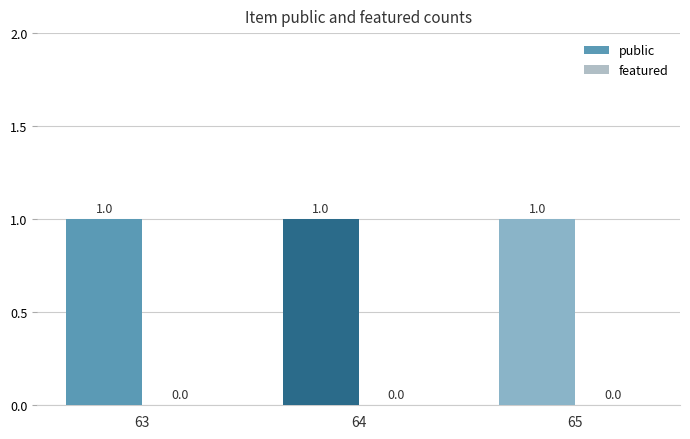

What is the value of the public bar at the 3rd from the left?

1